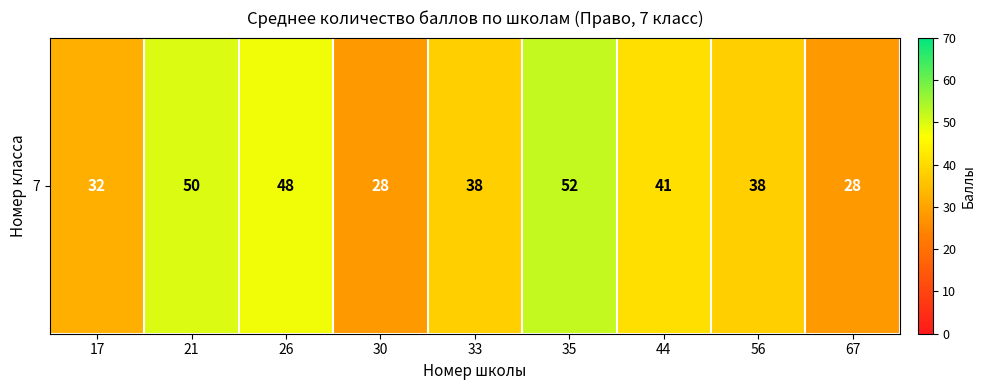

What is the difference between the second highest and second lowest values?

22